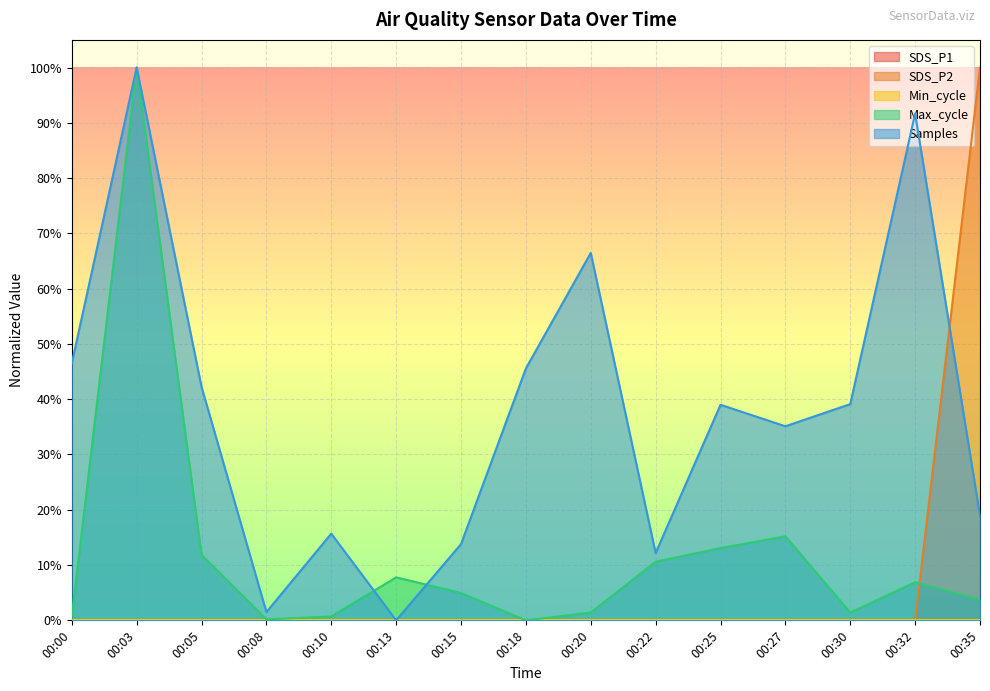

Count the number of categories in the chart.

15